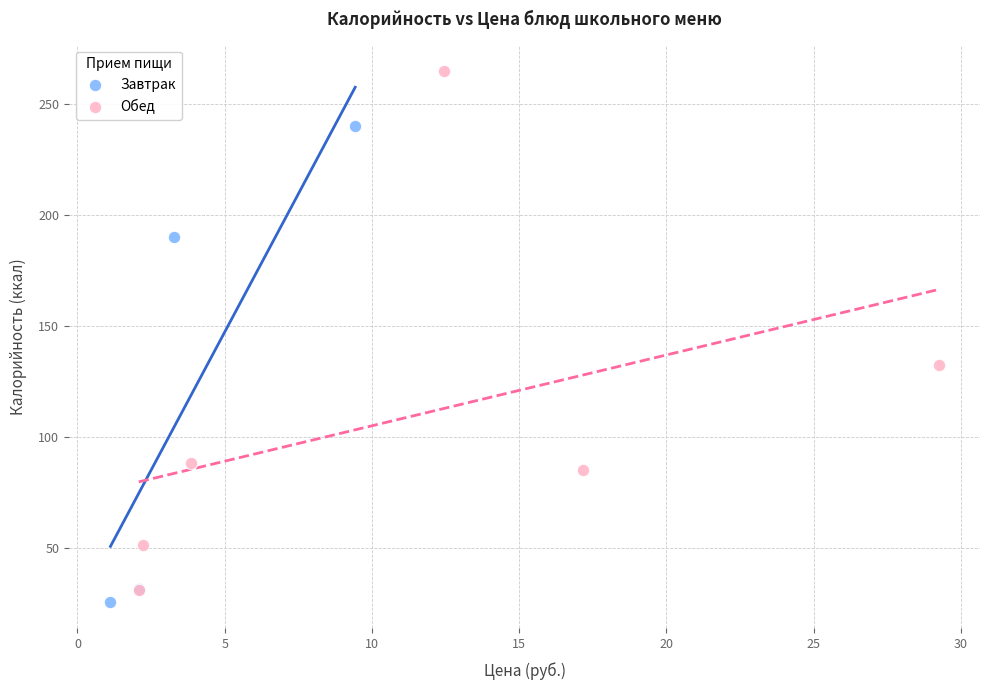

Which series contains the highest Y value?

Обед